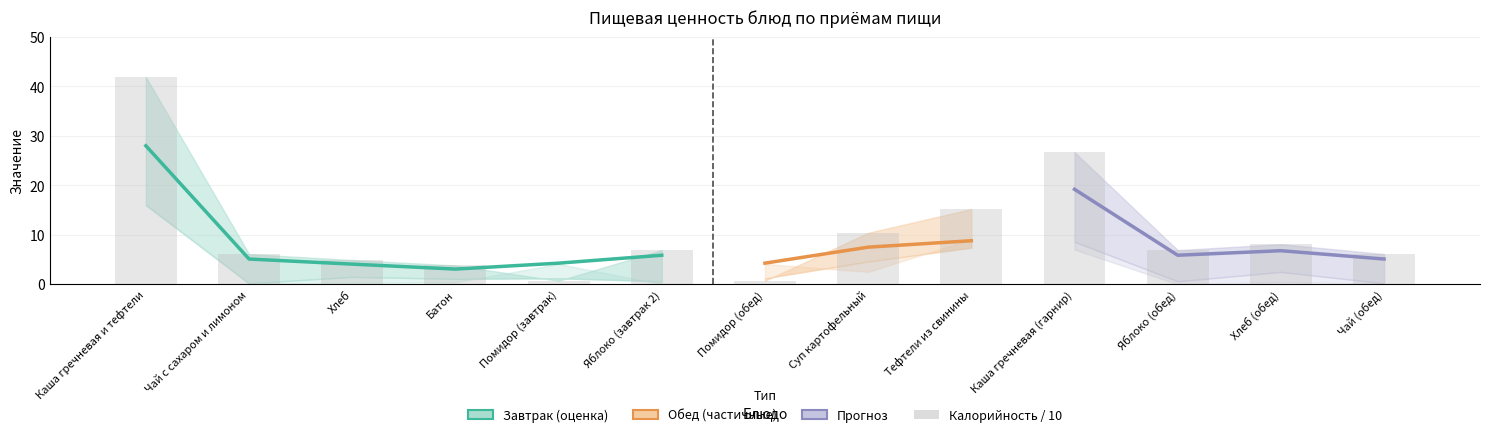

Between Хлеб and Батон, which is larger?

Хлеб